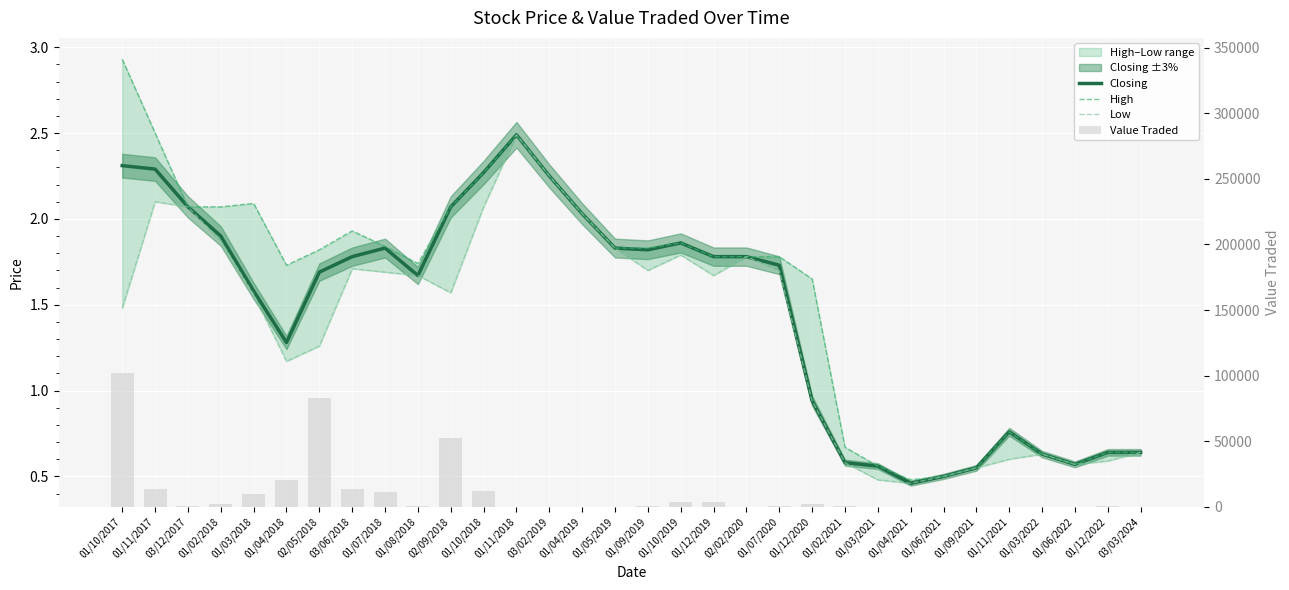

Reading left to right, list all the values displayed in this chart.

Closing: 01/10/2017=2.3	01/11/2017=2.3	03/12/2017=2.1	01/02/2018=1.9	01/03/2018=1.6	01/04/2018=1.3	02/05/2018=1.7	03/06/2018=1.8	01/07/2018=1.8	01/08/2018=1.7	02/09/2018=2.1	01/10/2018=2.3	01/11/2018=2.5	03/02/2019=2.2	01/04/2019=2.0	01/05/2019=1.8	01/09/2019=1.8	01/10/2019=1.9	01/12/2019=1.8	02/02/2020=1.8	01/07/2020=1.7	01/12/2020=0.9	01/02/2021=0.6	01/03/2021=0.6	01/04/2021=0.5	01/06/2021=0.5	01/09/2021=0.6	01/11/2021=0.8	01/03/2022=0.6	01/06/2022=0.6	01/12/2022=0.6	03/03/2024=0.6
High: 01/10/2017=2.9	01/11/2017=2.5	03/12/2017=2.1	01/02/2018=2.1	01/03/2018=2.1	01/04/2018=1.7	02/05/2018=1.8	03/06/2018=1.9	01/07/2018=1.8	01/08/2018=1.7	02/09/2018=2.1	01/10/2018=2.3	01/11/2018=2.5	03/02/2019=2.2	01/04/2019=2.0	01/05/2019=1.8	01/09/2019=1.8	01/10/2019=1.9	01/12/2019=1.8	02/02/2020=1.8	01/07/2020=1.8	01/12/2020=1.6	01/02/2021=0.7	01/03/2021=0.6	01/04/2021=0.5	01/06/2021=0.5	01/09/2021=0.6	01/11/2021=0.8	01/03/2022=0.6	01/06/2022=0.6	01/12/2022=0.6	03/03/2024=0.6
Low: 01/10/2017=1.5	01/11/2017=2.1	03/12/2017=2.1	01/02/2018=1.9	01/03/2018=1.6	01/04/2018=1.2	02/05/2018=1.3	03/06/2018=1.7	01/07/2018=1.7	01/08/2018=1.7	02/09/2018=1.6	01/10/2018=2.1	01/11/2018=2.5	03/02/2019=2.2	01/04/2019=2.0	01/05/2019=1.8	01/09/2019=1.7	01/10/2019=1.8	01/12/2019=1.7	02/02/2020=1.8	01/07/2020=1.7	01/12/2020=0.9	01/02/2021=0.6	01/03/2021=0.5	01/04/2021=0.5	01/06/2021=0.5	01/09/2021=0.6	01/11/2021=0.6	01/03/2022=0.6	01/06/2022=0.6	01/12/2022=0.6	03/03/2024=0.6
Value Traded: 01/10/2017=102102.0	01/11/2017=13564.0	03/12/2017=963.0	01/02/2018=2481.0	01/03/2018=9737.0	01/04/2018=20878.0	02/05/2018=83120.0	03/06/2018=14014.0	01/07/2018=11448.0	01/08/2018=582.0	02/09/2018=52375.0	01/10/2018=12091.0	01/11/2018=62.0	03/02/2019=56.0	01/04/2019=10.0	01/05/2019=22.0	01/09/2019=880.0	01/10/2019=4065.0	01/12/2019=3965.0	02/02/2020=89.0	01/07/2020=694.0	01/12/2020=2491.0	01/02/2021=509.0	01/03/2021=317.0	01/04/2021=119.0	01/06/2021=6.0	01/09/2021=7.0	01/11/2021=54.0	01/03/2022=79.0	01/06/2022=14.0	01/12/2022=475.0	03/03/2024=189.0